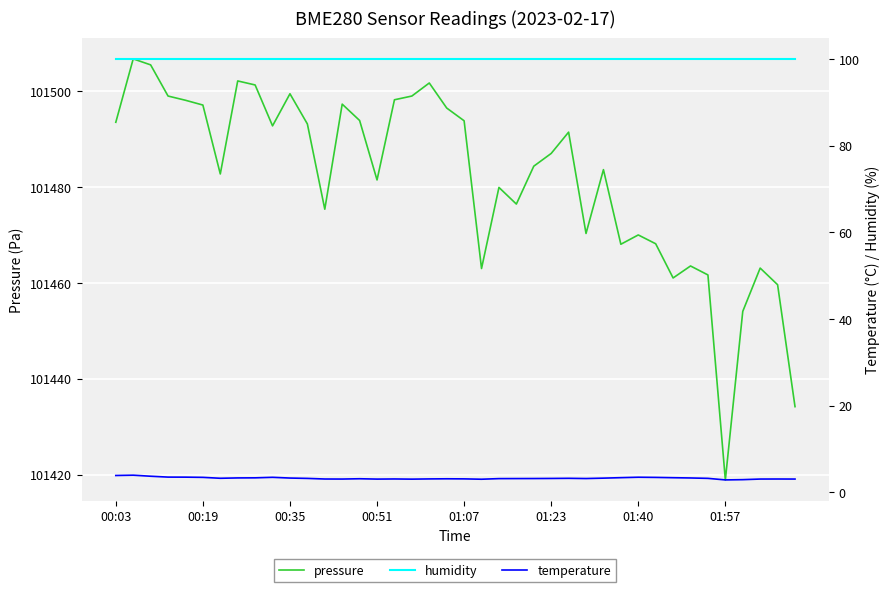

What is the total value across all series at 8?

101604.6